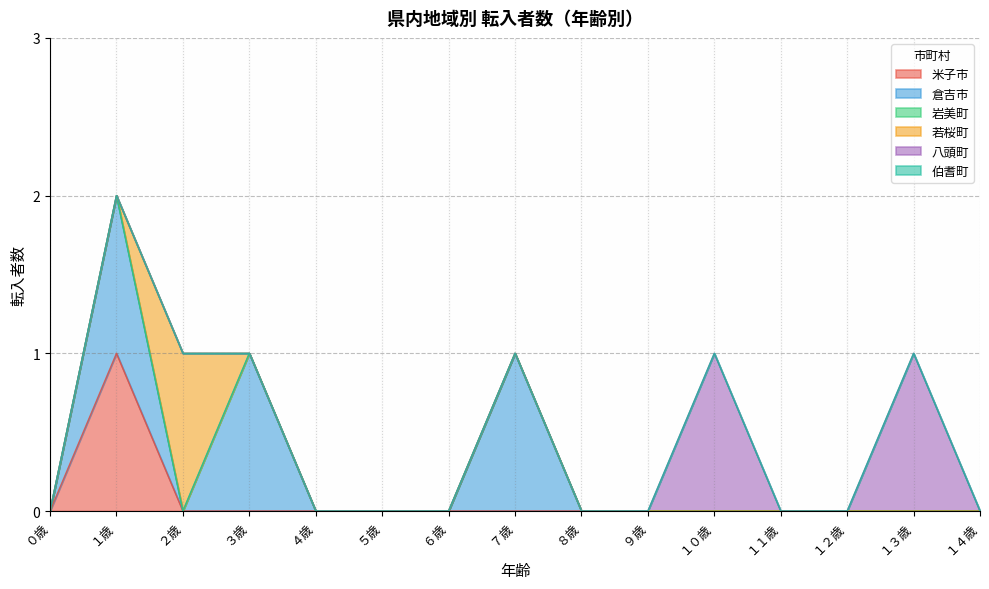

Which series changed the most between ７歳 and １０歳?

倉吉市